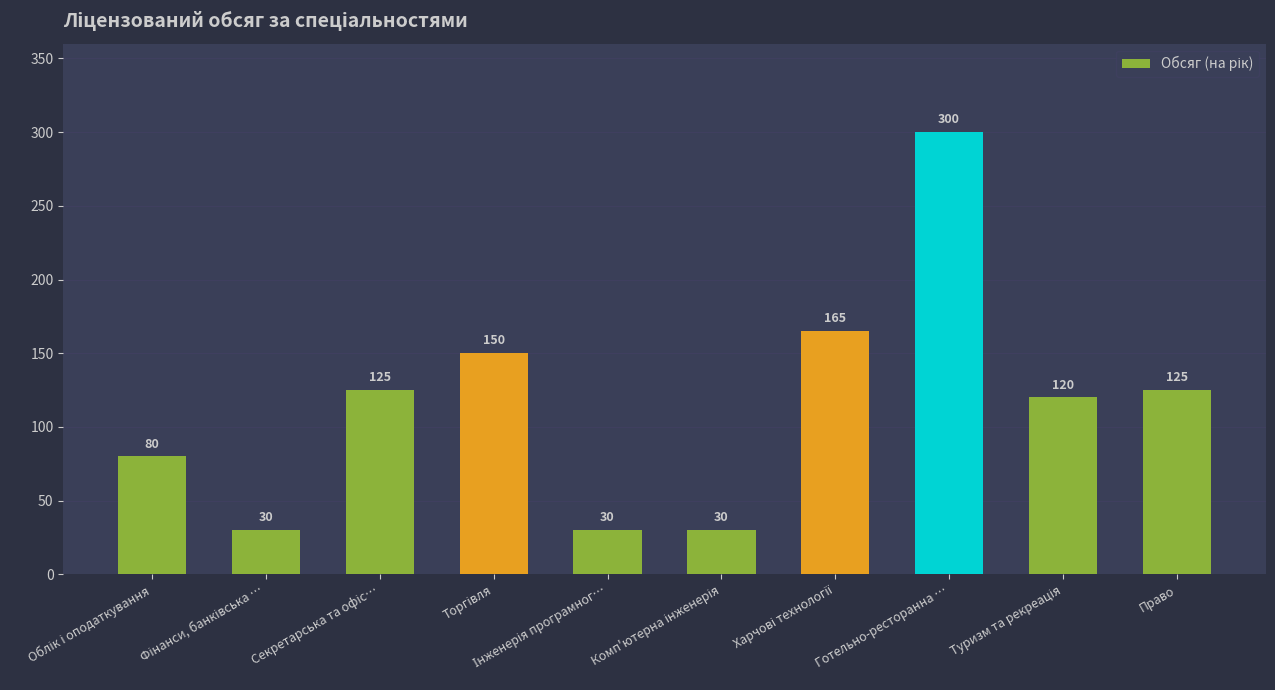

The value at Готельно-ресторанна … is 300. True or false?

True